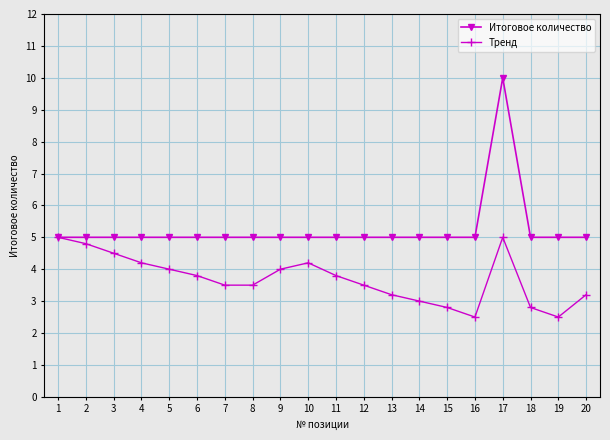

What is the value of the Тренд point at the 8th from the left?

3.5